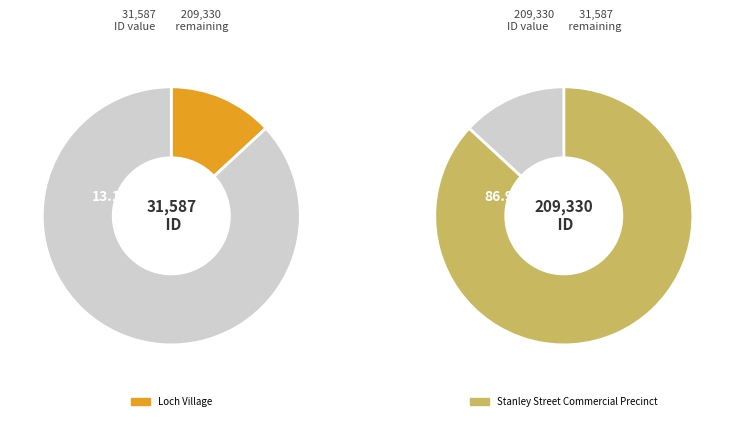

True or false: Loch Village accounts for 1% of the total.

False